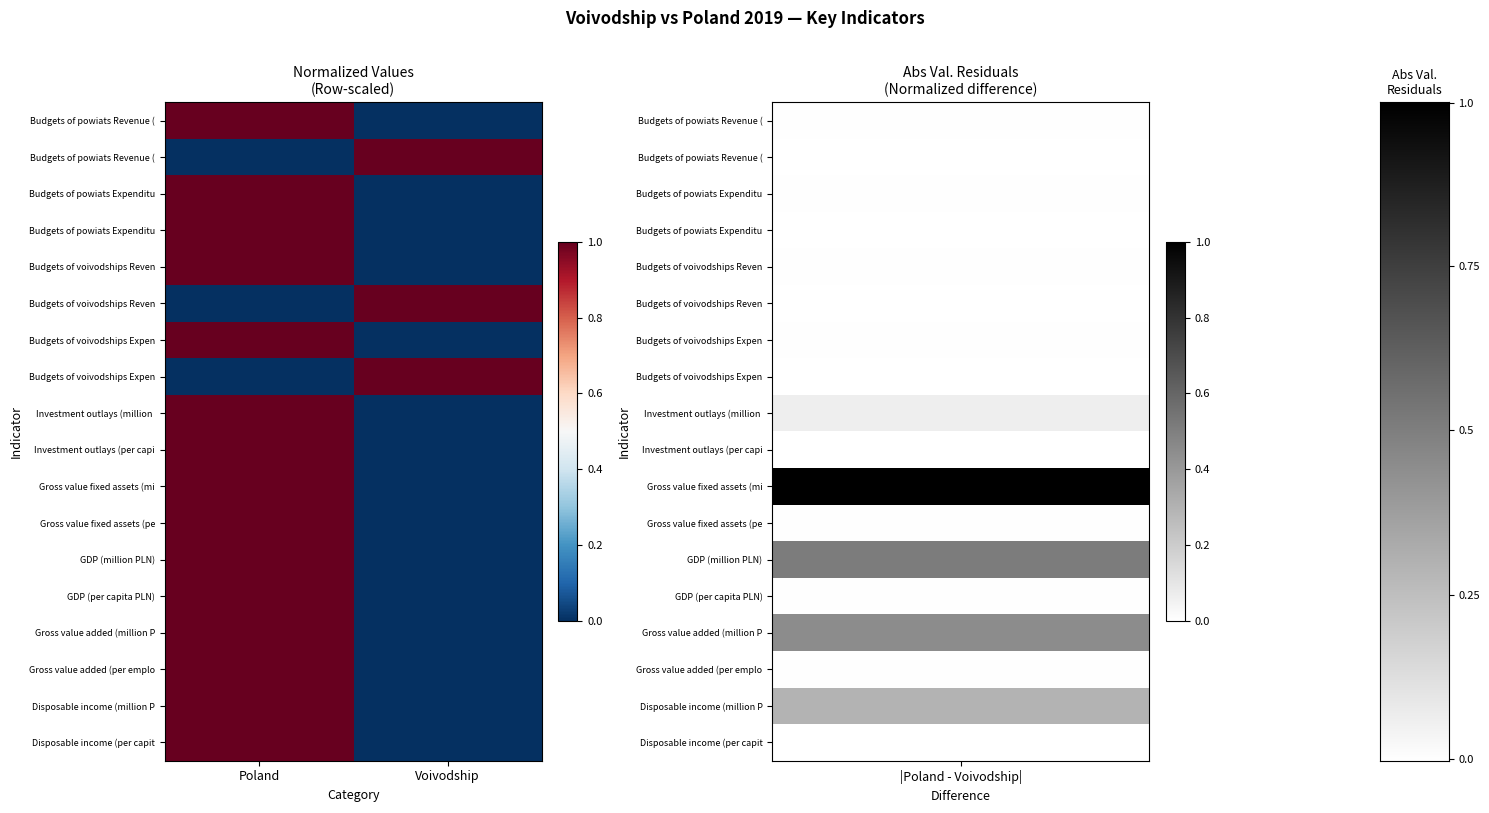

Which has a higher value, Poland or Voivodship?

Poland